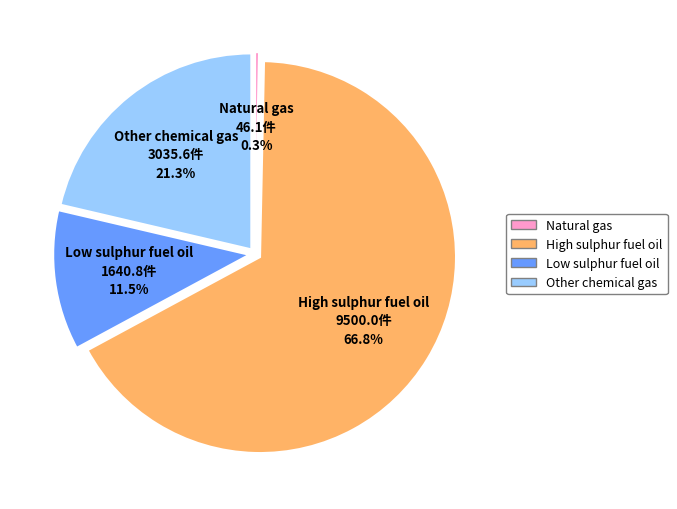

Count the number of slices in the pie.

4